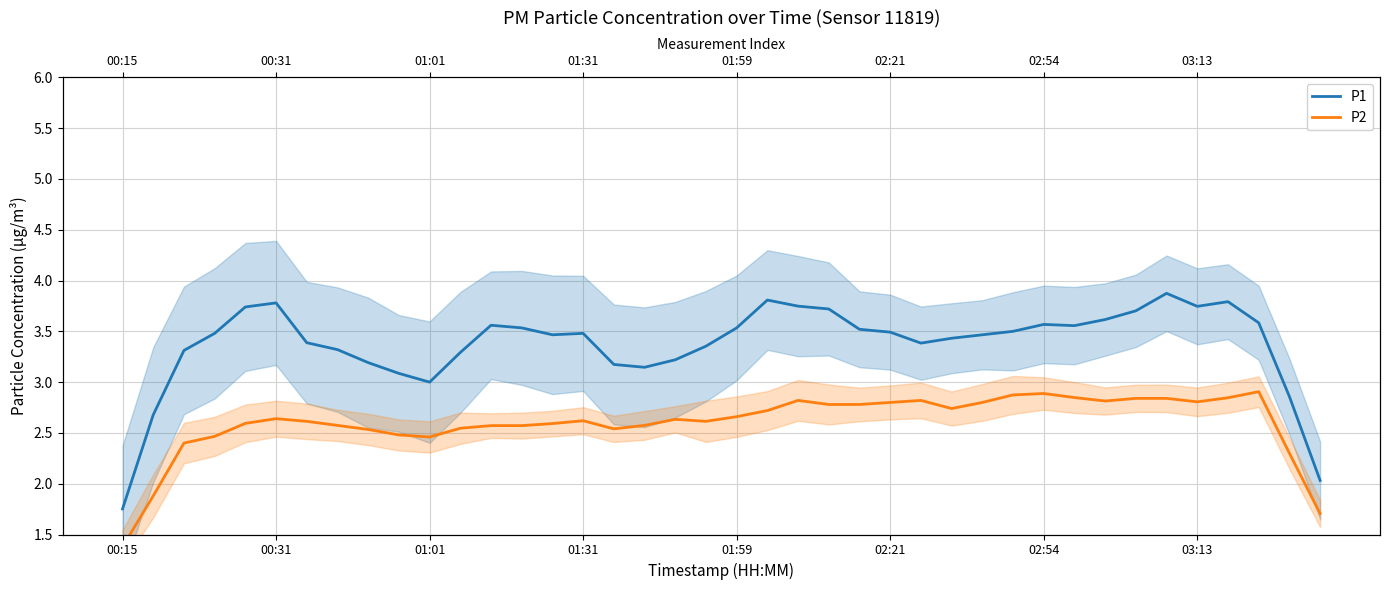

Between 01:01 and 10, which series saw the biggest shift?

P1